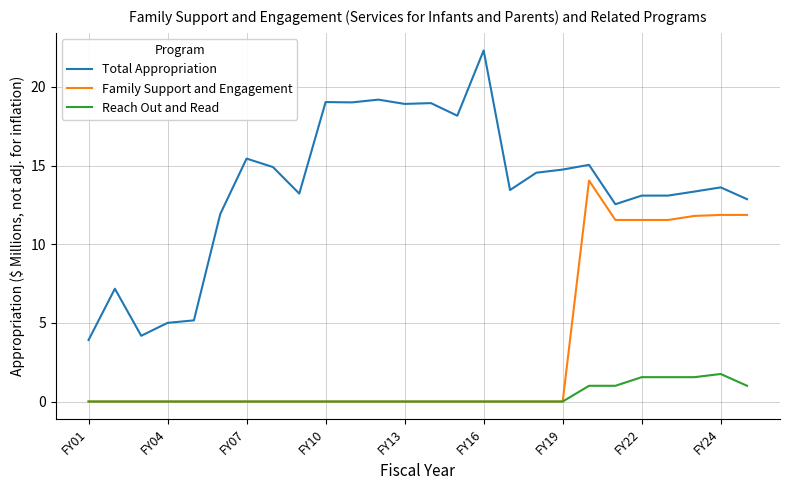

How many distinct data groups are displayed?

3